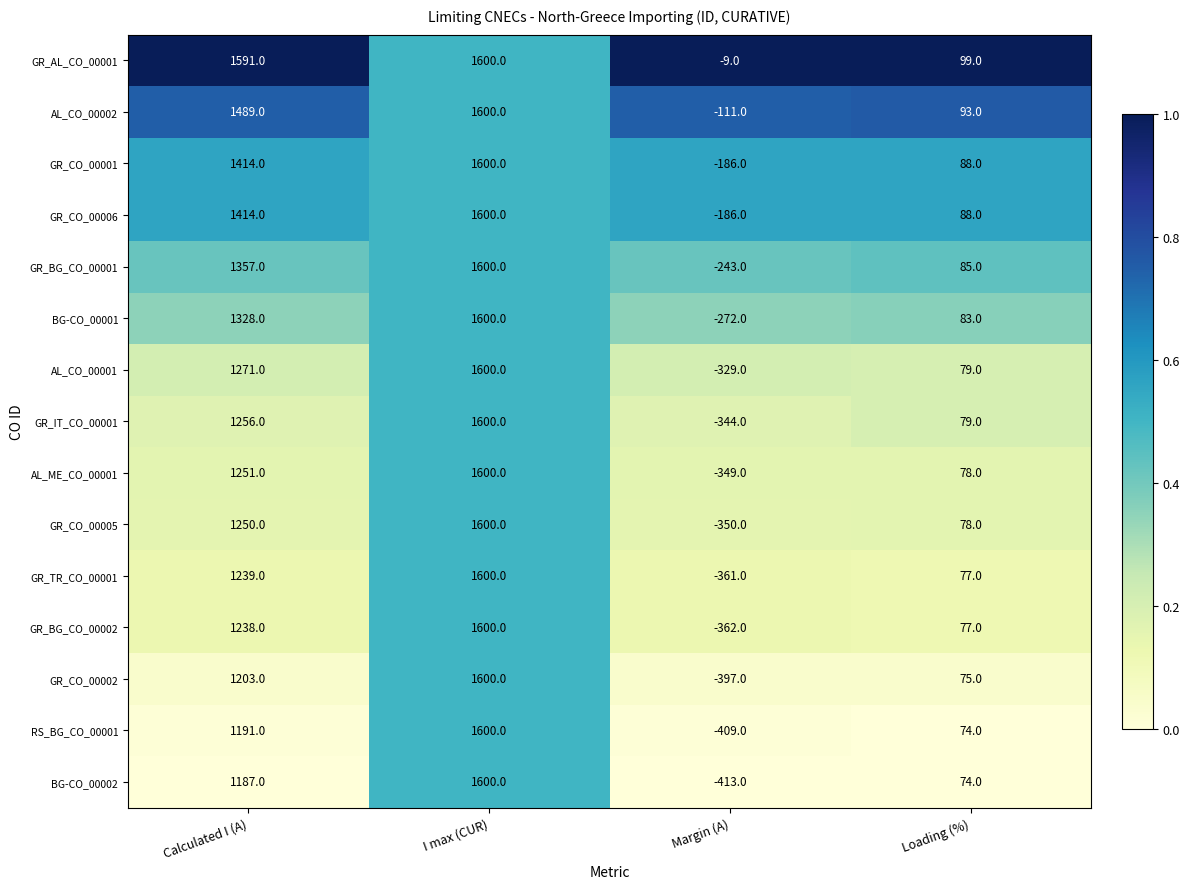

Count the BG-CO_00001 values in the range 83 to 1600.

3